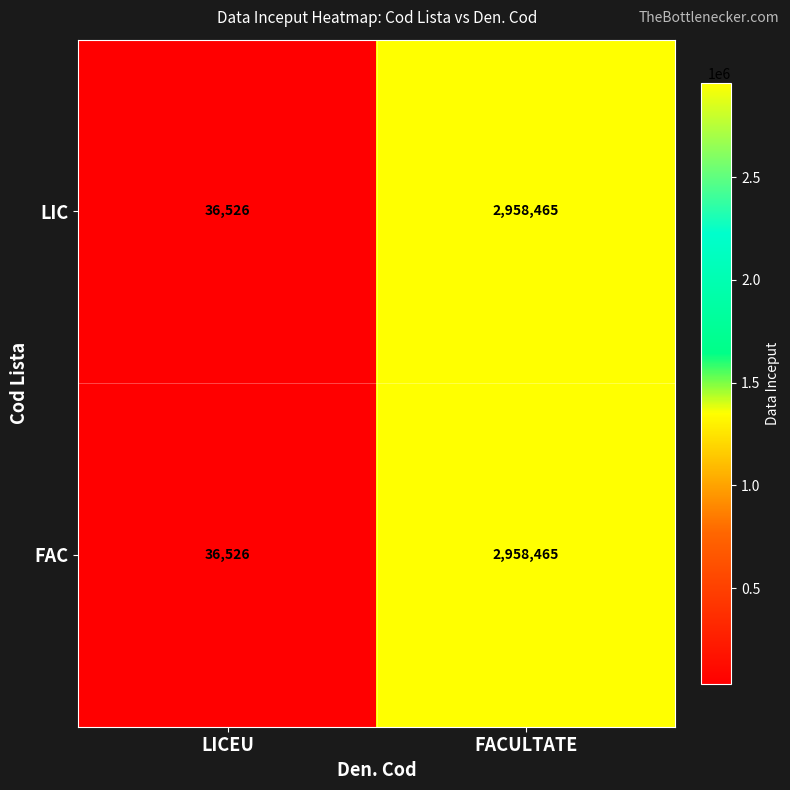

How many series are shown in this chart?

2